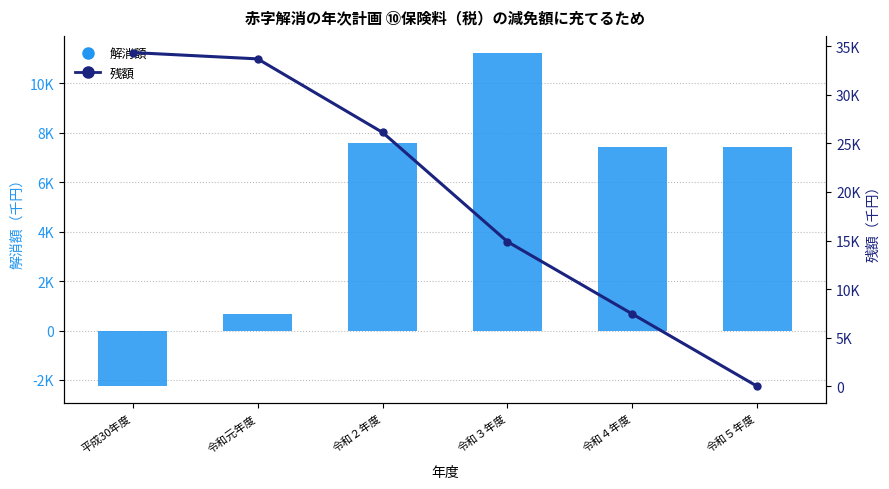

What is the value of the 残額 bar at the 4th from the left?

14880